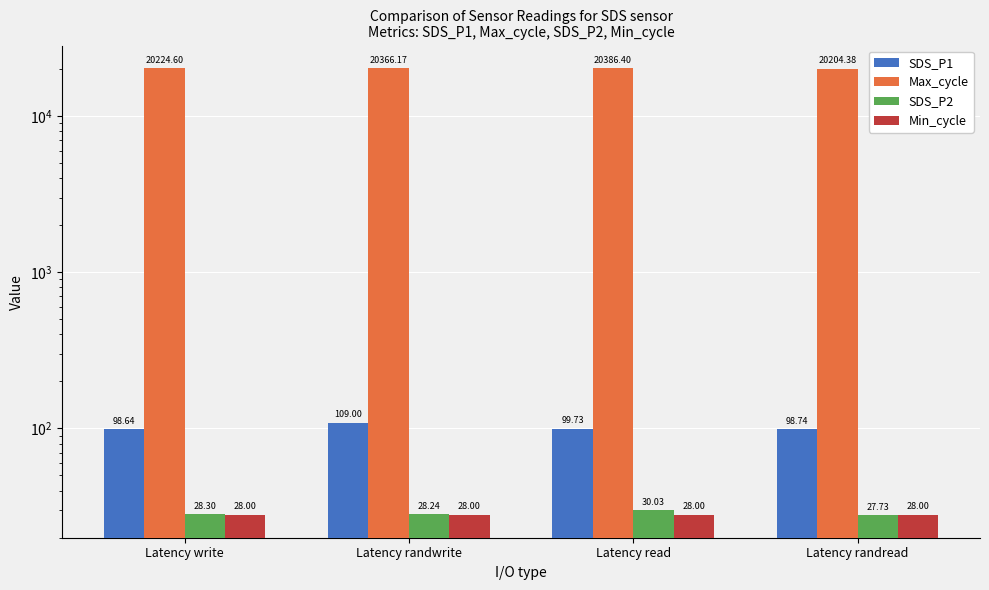

Are the bars horizontal?

No